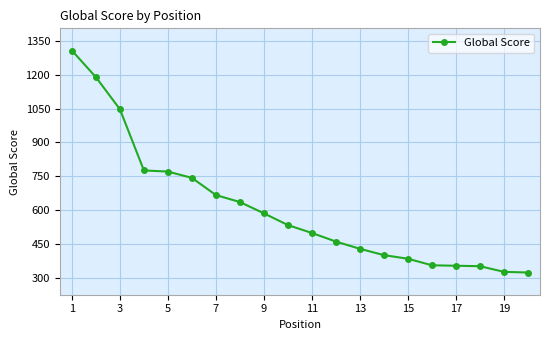

What is the difference between the maximum and second lowest values?

980